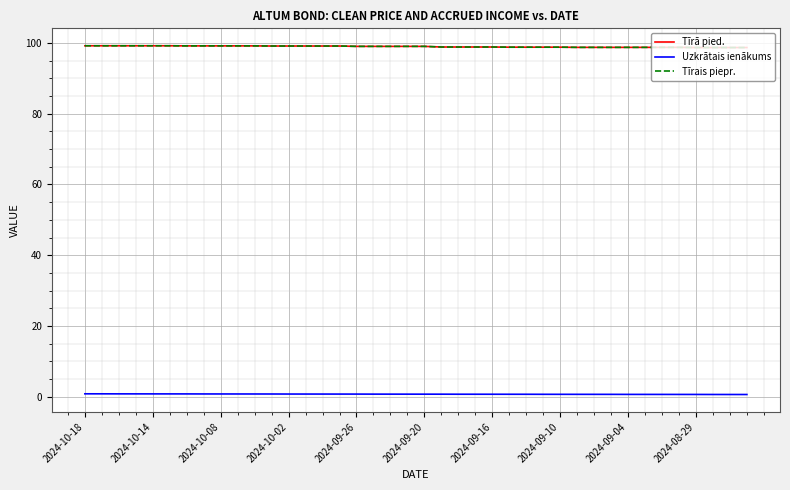

Is this an area chart (filled region under the line)?

No